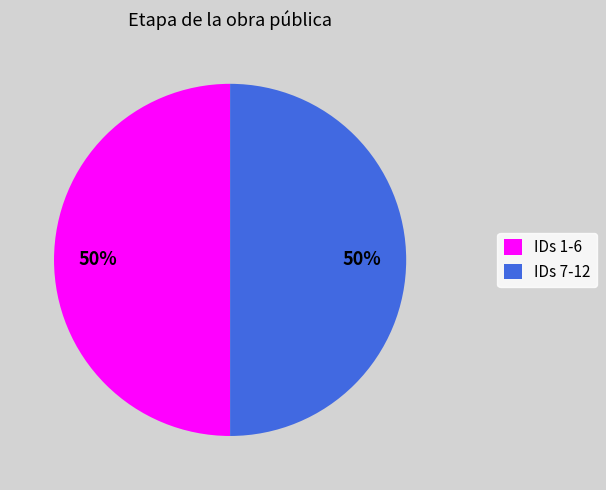

The IDs 7-12 slice represents 50% of the pie. True or false?

True